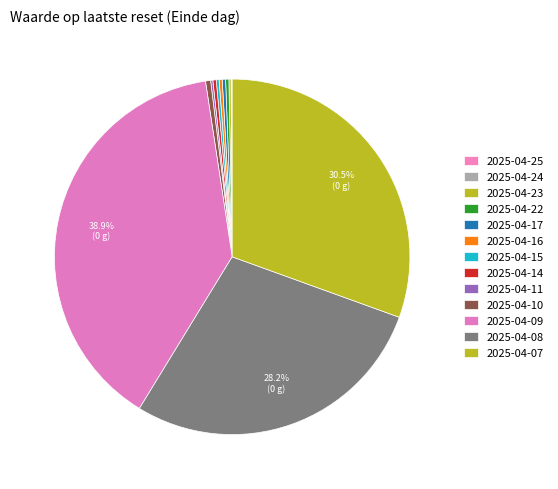

True or false: 2025-04-15 accounts for 0% of the total.

True